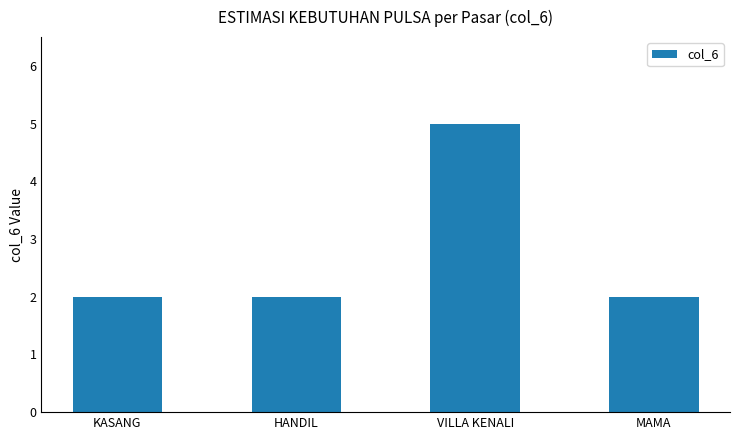

What is the average value?

3